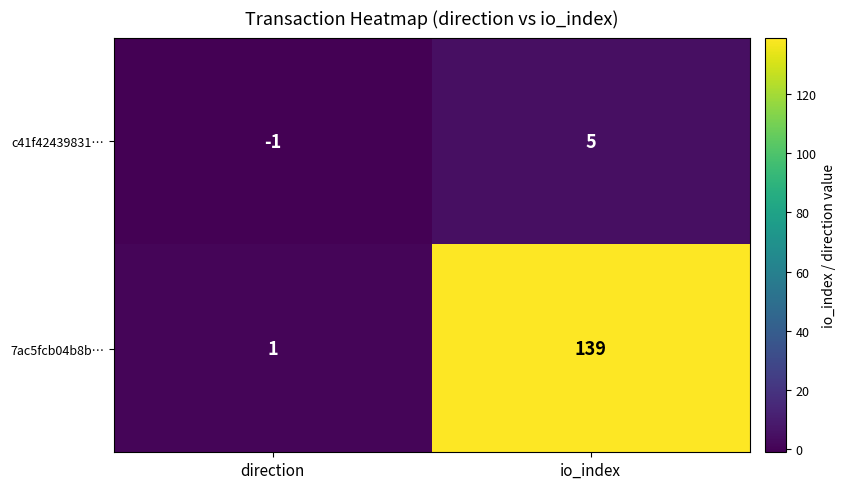

Which series has the largest range (max minus min)?

7ac5fcb04b8b…